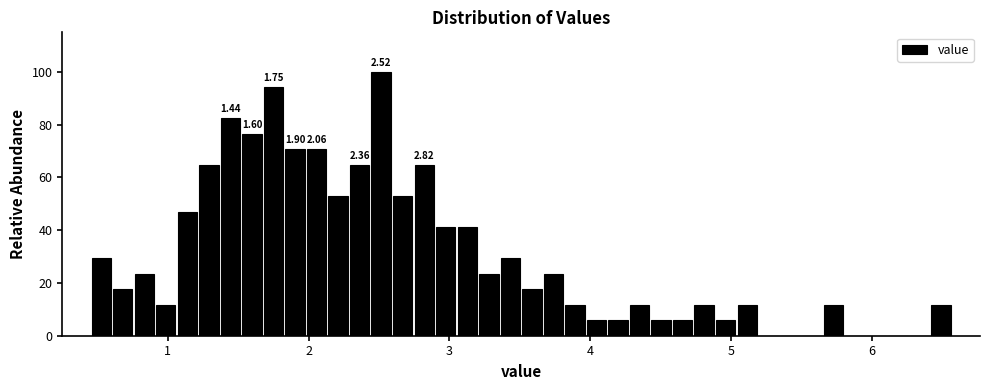

Around what value on the x-axis is the tallest bar? Give the approximate position of its centre, as read against the axis.

2.5